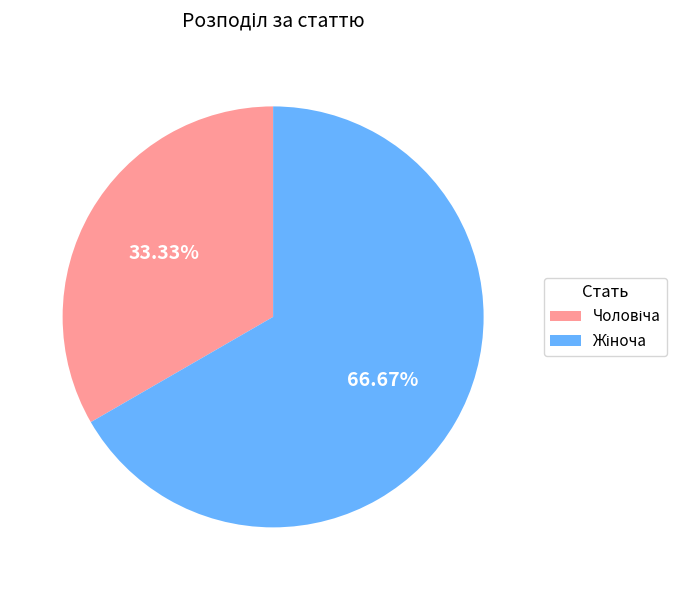

Is there a majority slice in this chart?

Yes